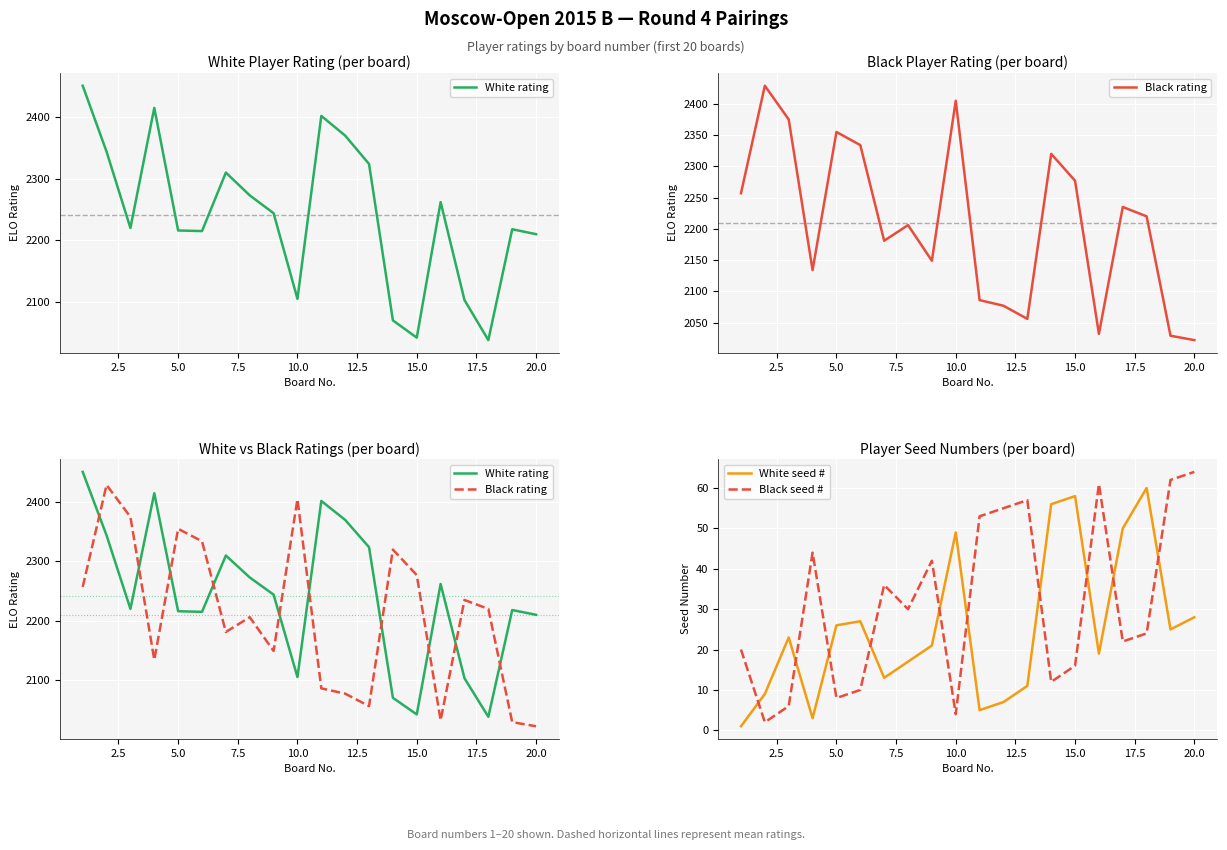

What is the maximum value for White seed #?

60